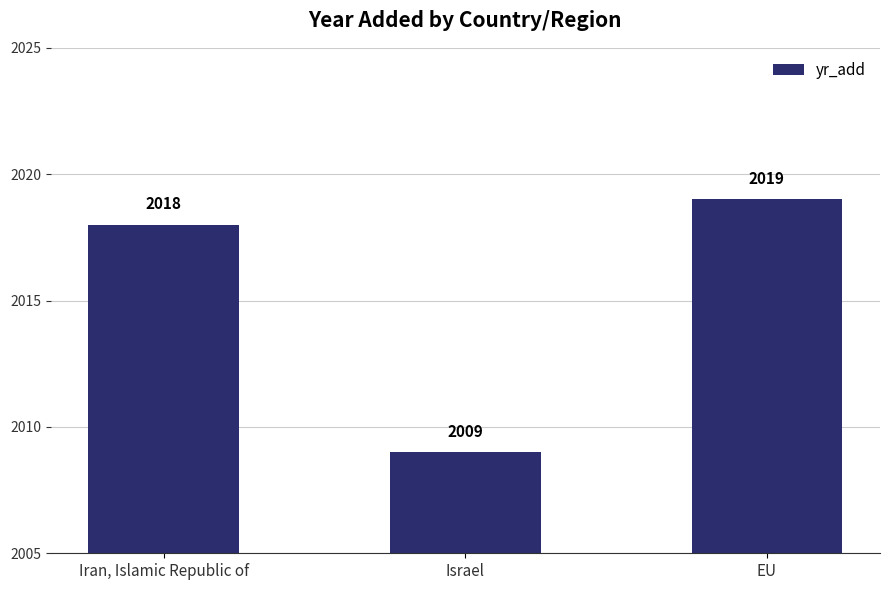

The value at EU is 3223. True or false?

False